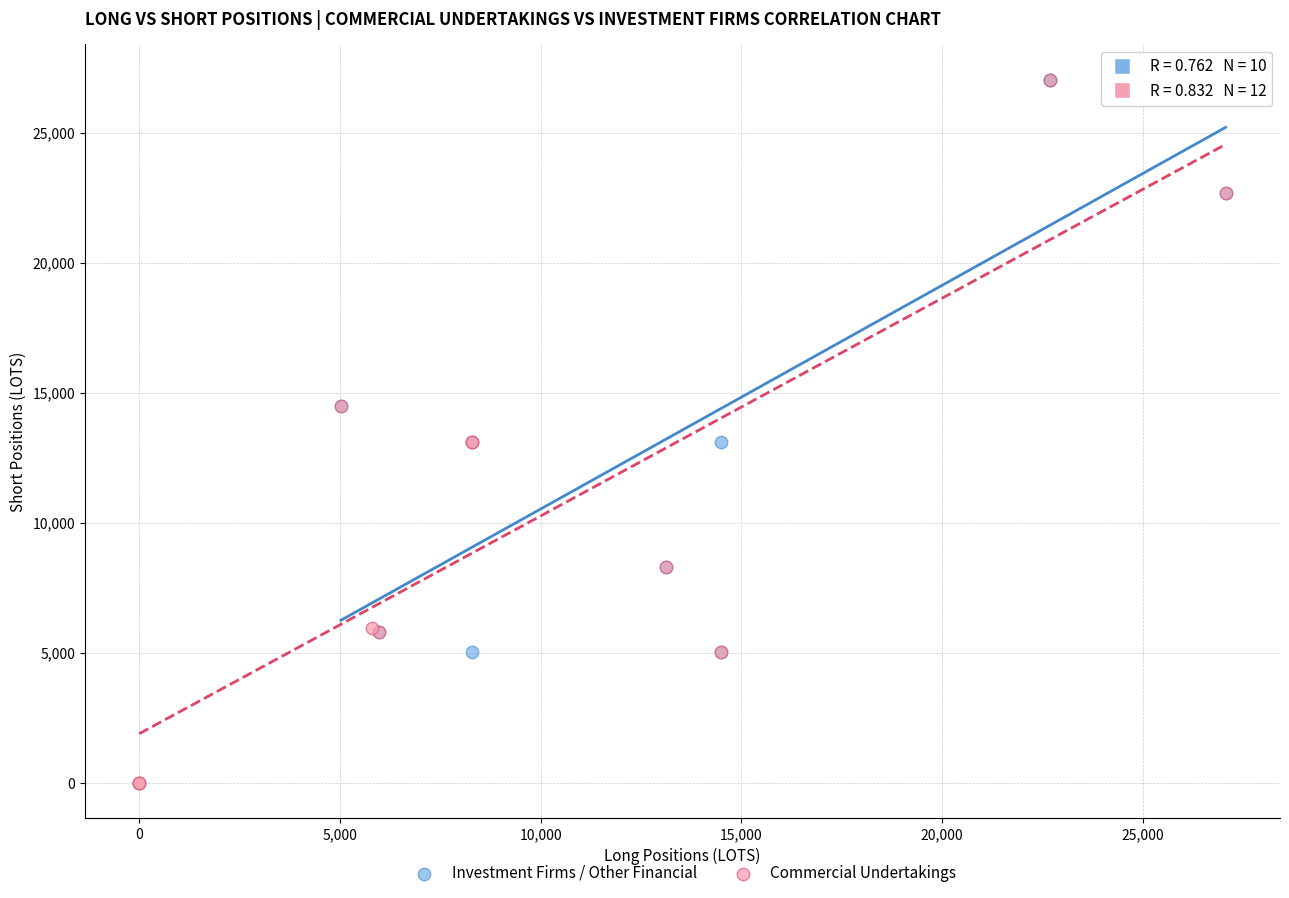

Which series contains the lowest Y value?

Commercial Undertakings